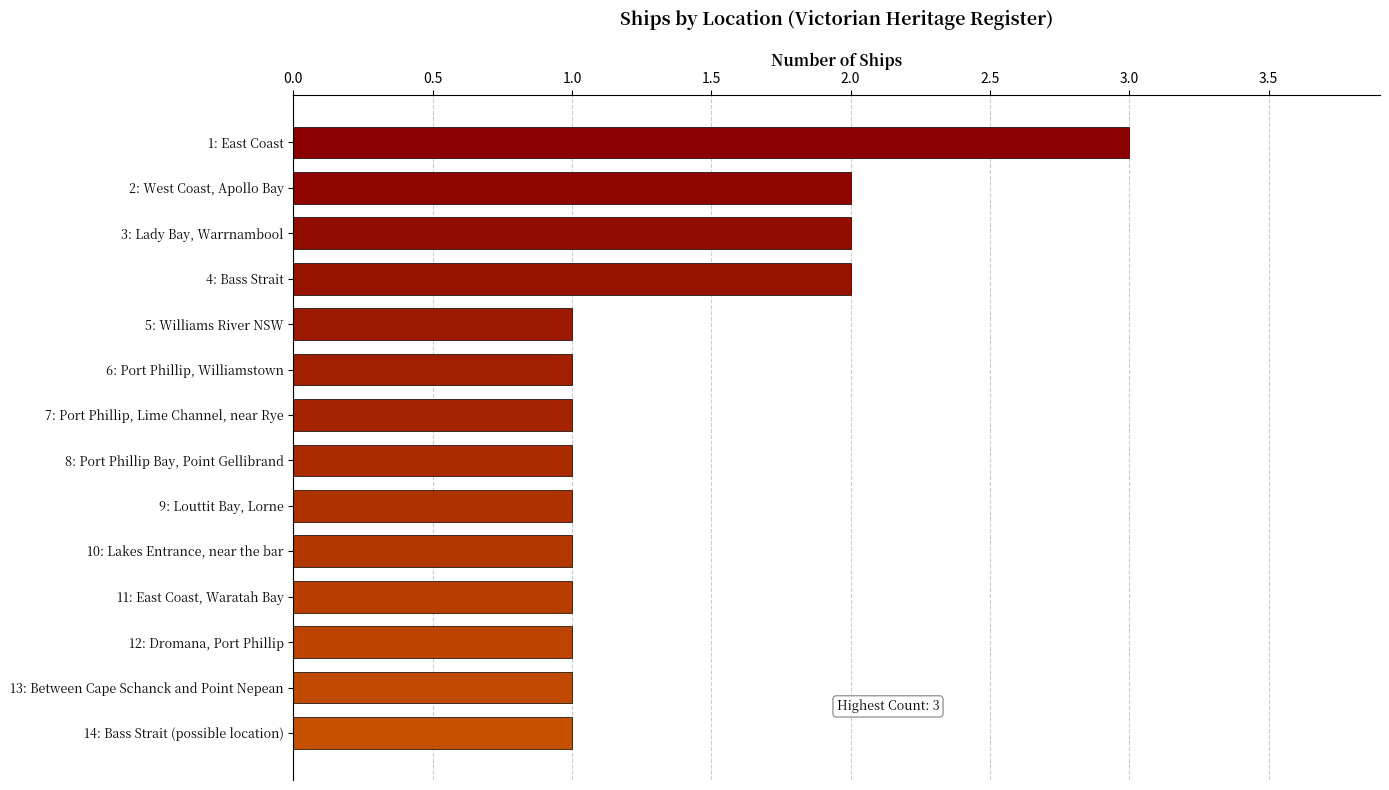

True or false: the data shows 0 at 11: East Coast, Waratah Bay.

False